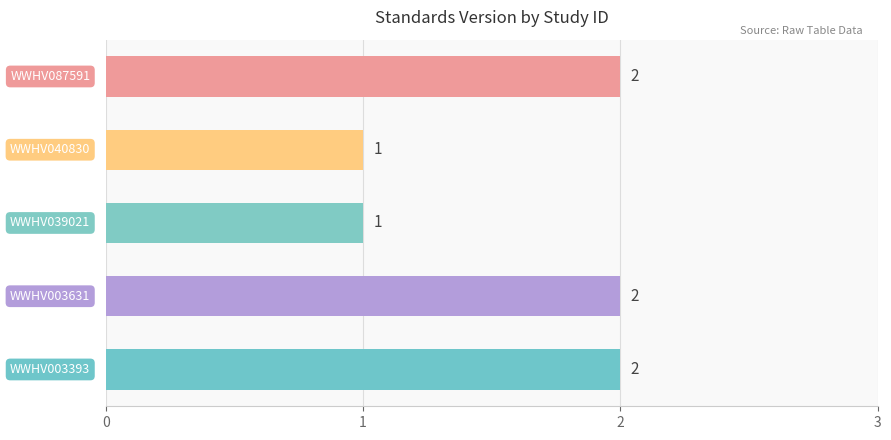

How many distinct data groups are displayed?

1